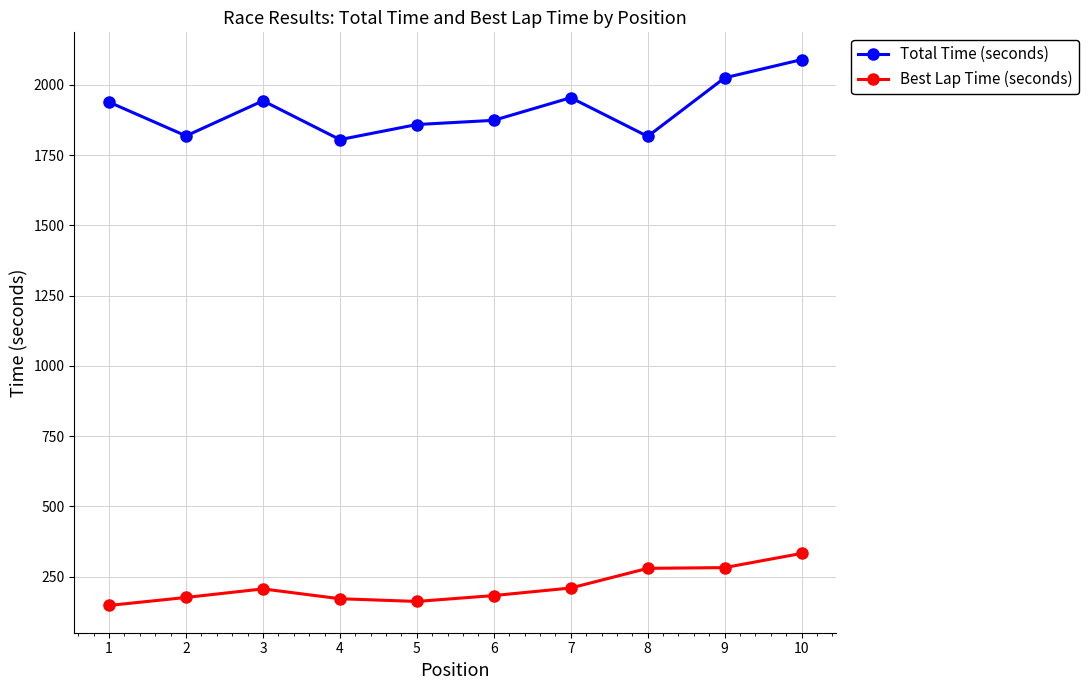

What are all the series names shown in the legend?

Total Time (seconds), Best Lap Time (seconds)